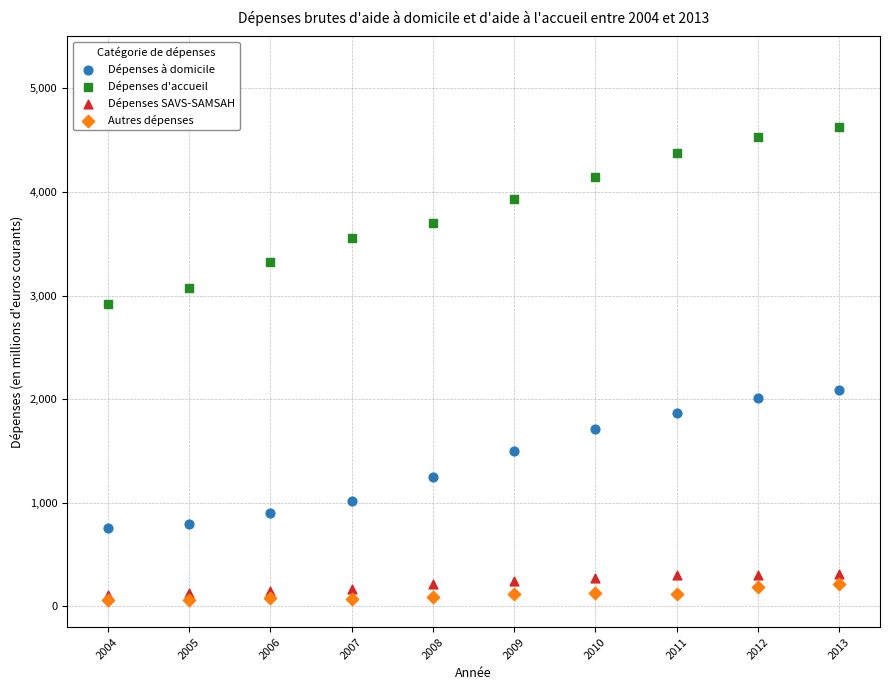

Which series reaches the minimum Y coordinate?

Autres dépenses